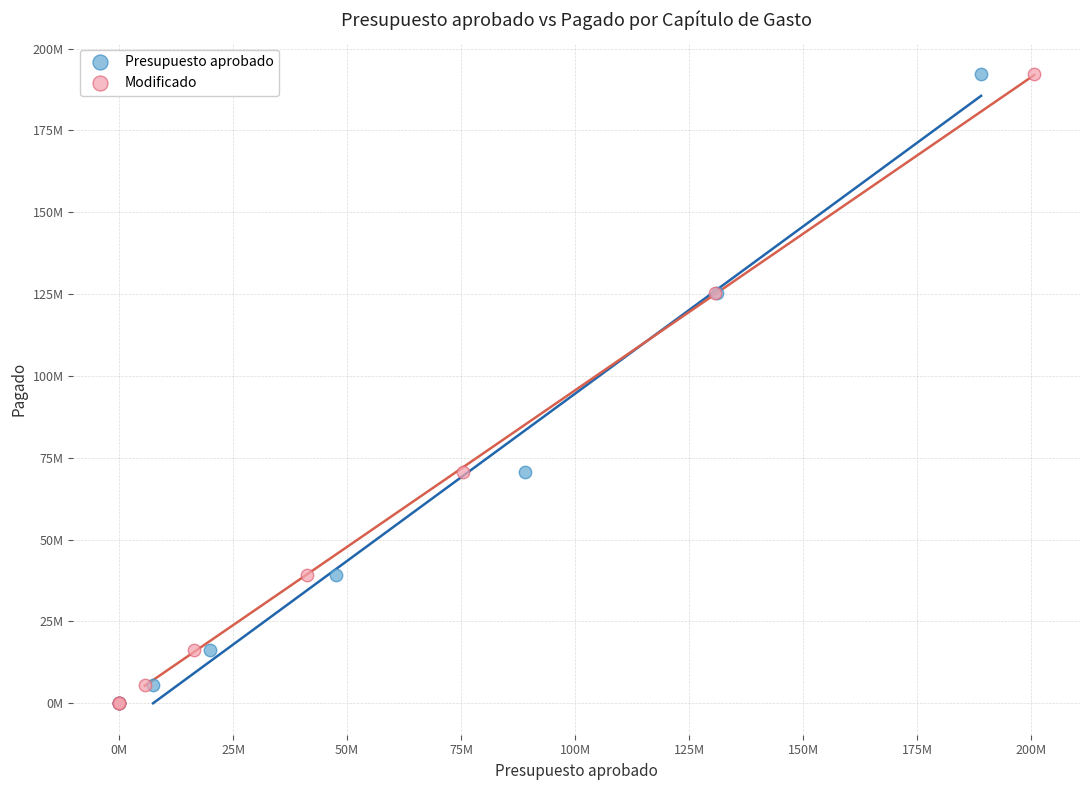

What are all the series names shown in the legend?

Presupuesto aprobado, Modificado